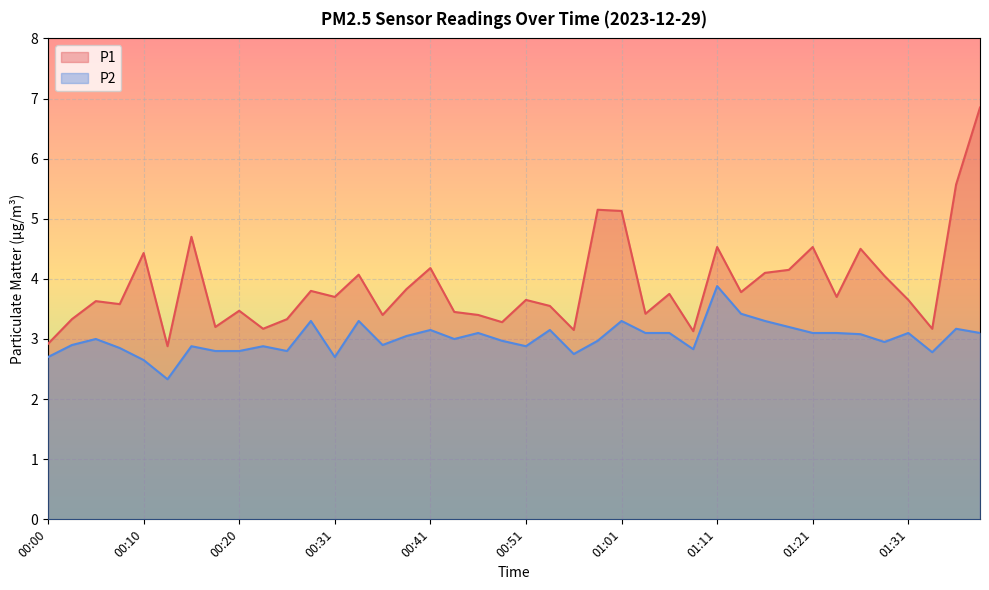

Which series has the largest total across all categories?

P1